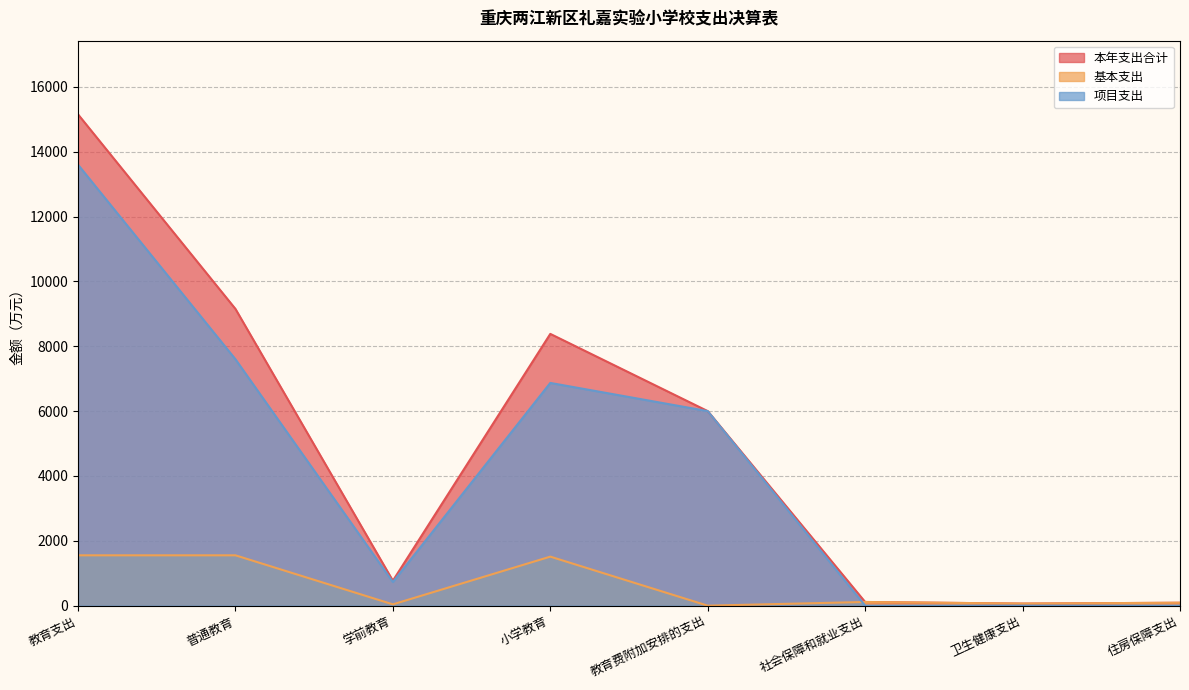

Where does the 项目支出 series first go above 5999?

教育支出